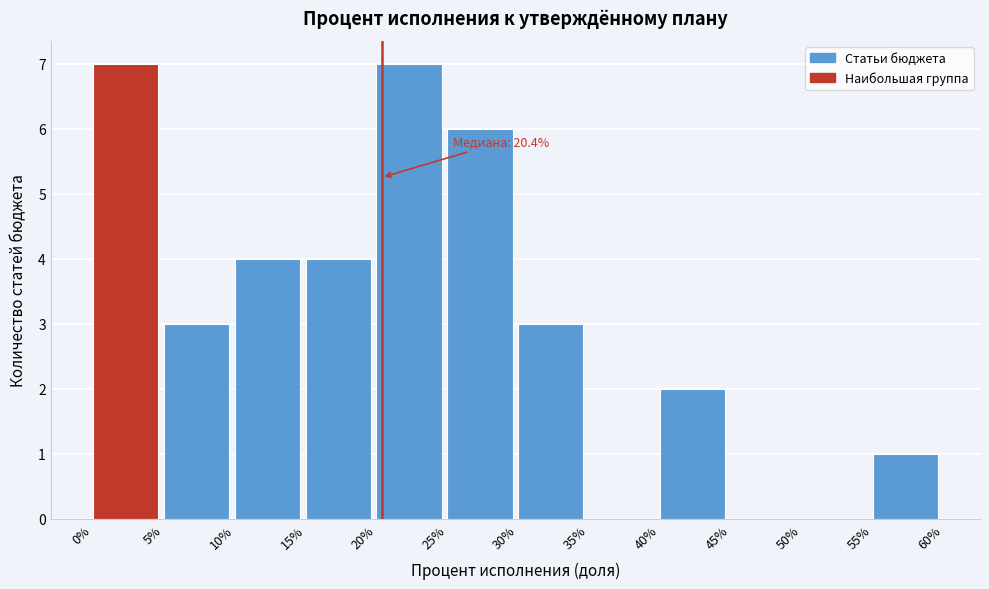

Reading right to left, what are all the values shown in this chart?

55%=1	50%=0	45%=0	40%=2	35%=0	30%=3	25%=6	20%=7	15%=4	10%=4	5%=3	0%=7